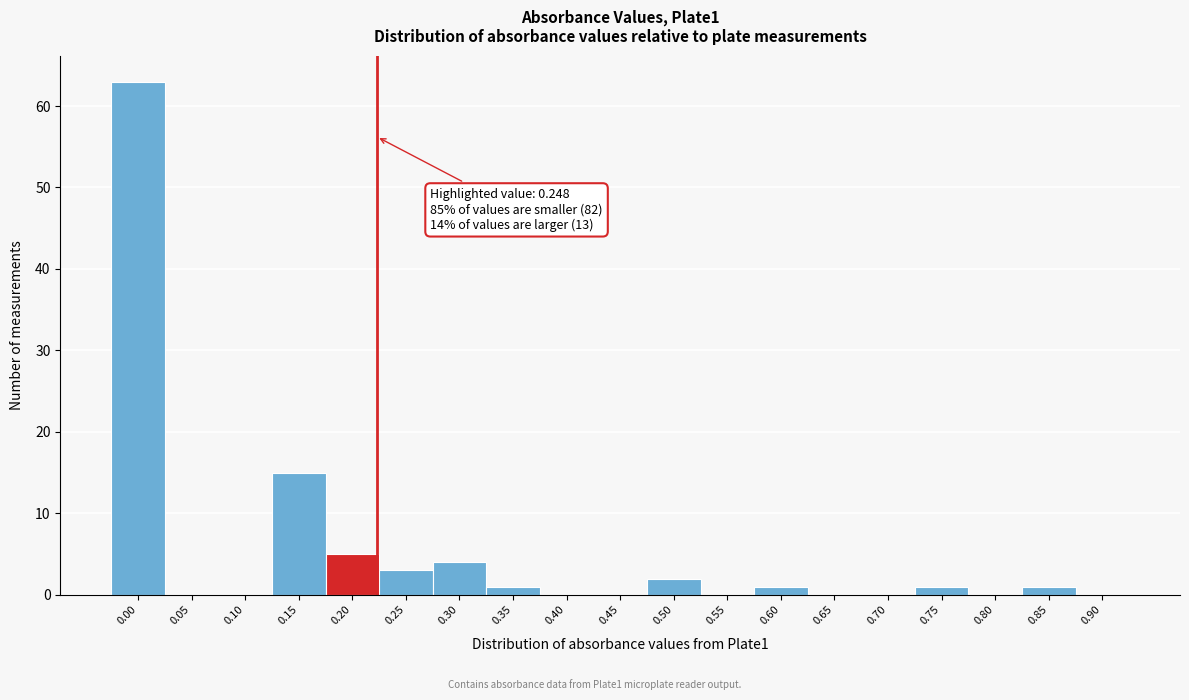

Reading left to right, transcribe all the data shown in this chart.

0.00=63	0.05=0	0.10=0	0.15=15	0.20=5	0.25=3	0.30=4	0.35=1	0.40=0	0.45=0	0.50=2	0.55=0	0.60=1	0.65=0	0.70=0	0.75=1	0.80=0	0.85=1	0.90=0